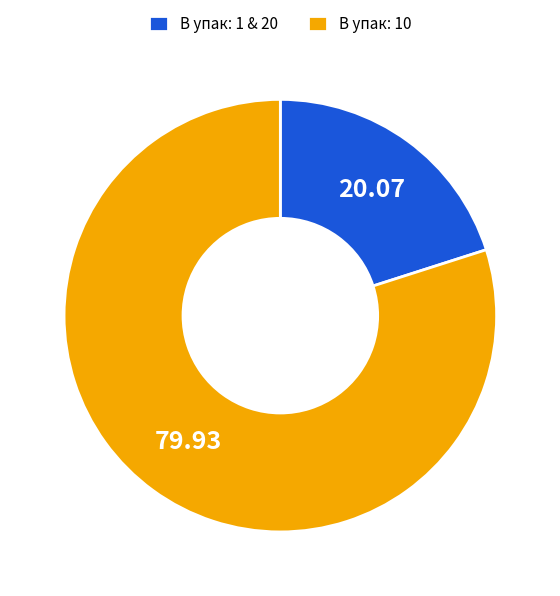

Does any single category account for the majority?

Yes